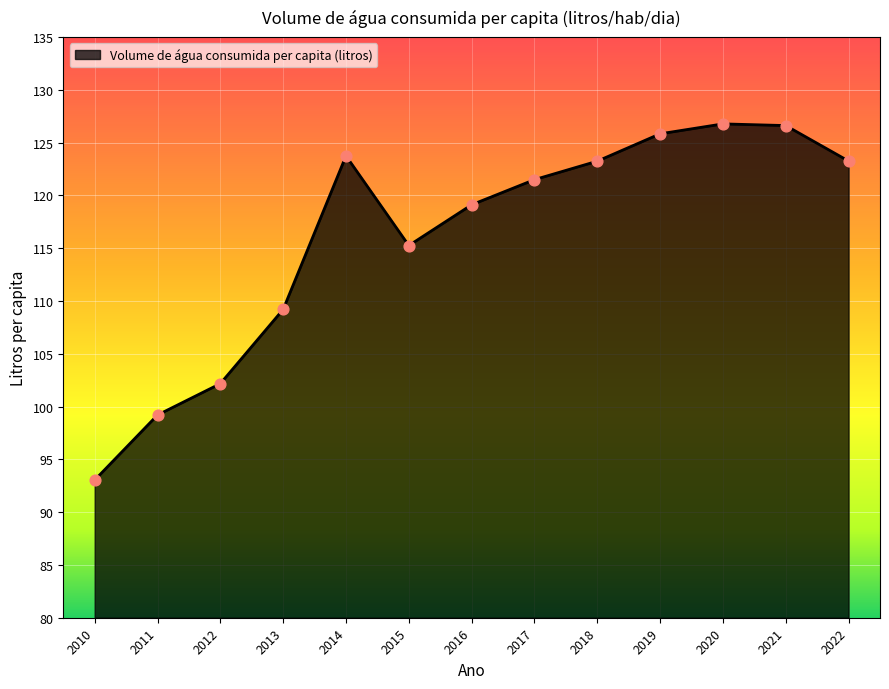

Which has a higher value, 2020 or 2022?

2020